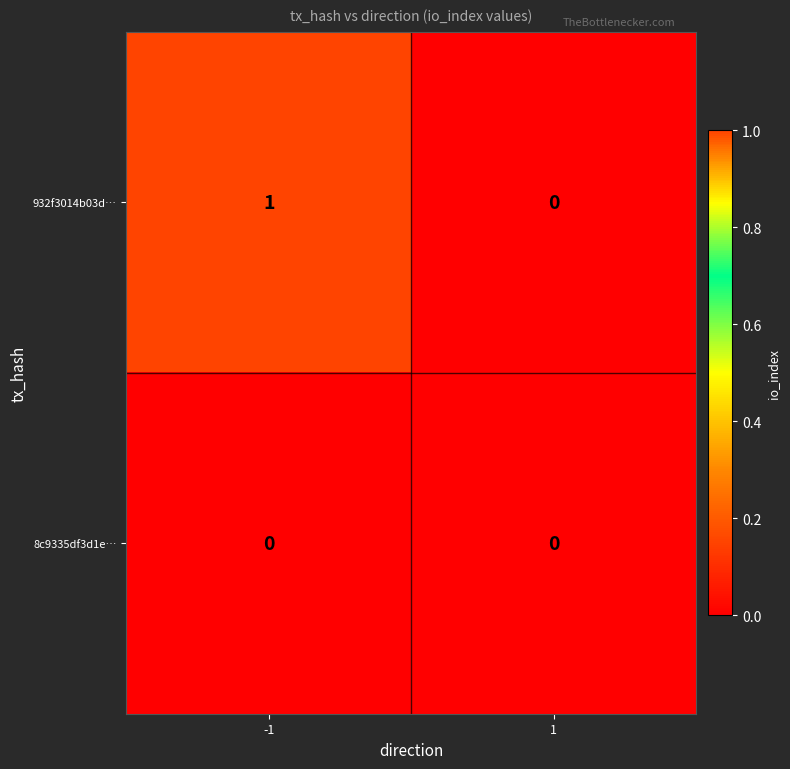

At which category is the sum across all series the highest?

-1